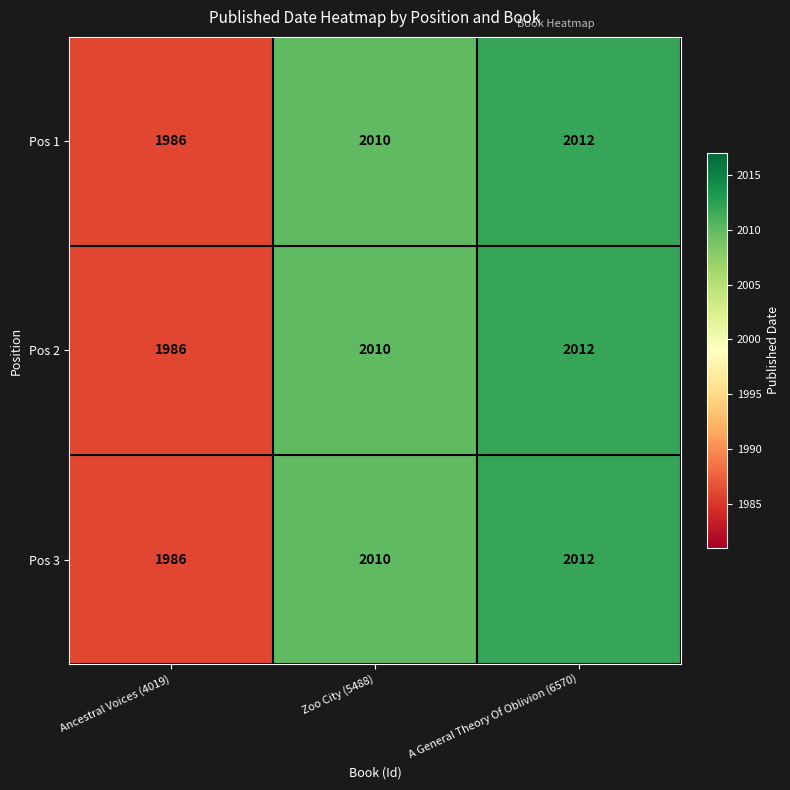

How many data points does each series have?

3